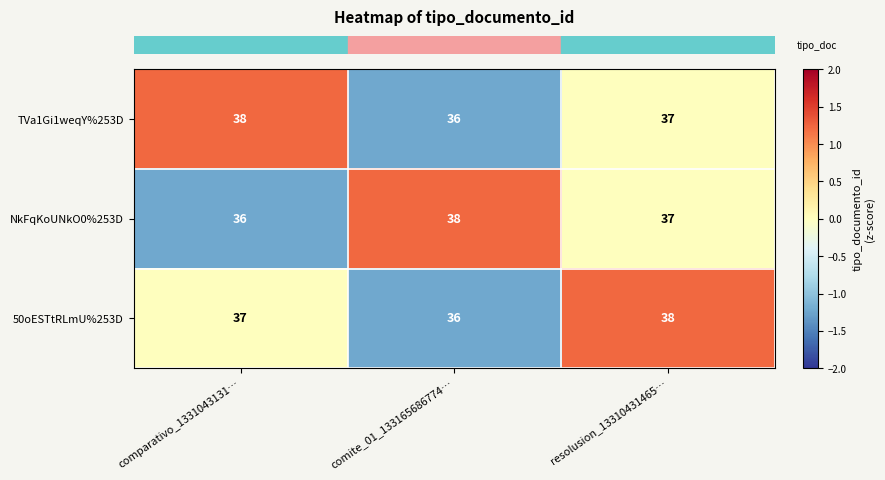

What value does the NkFqKoUNkO0%253D series have at resolusion_13310431465…?

37